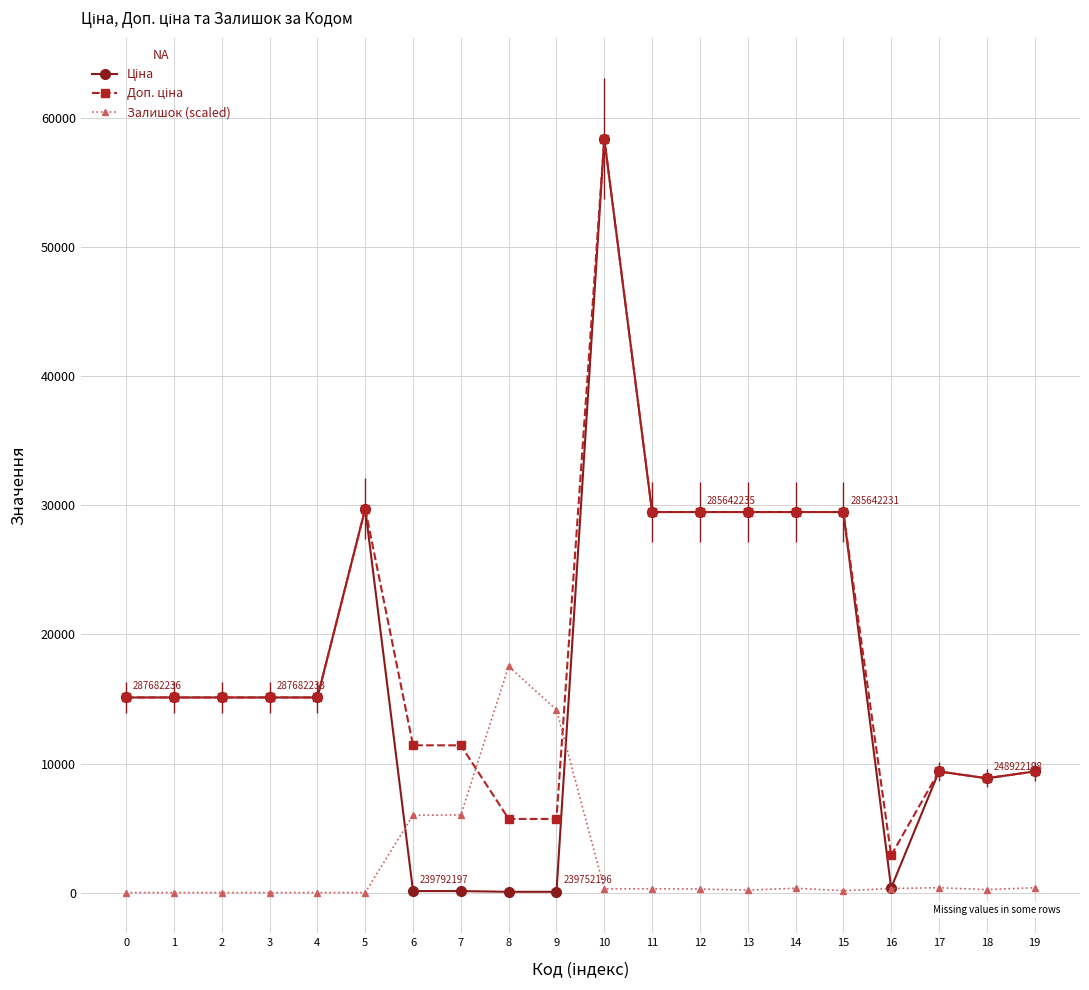

How many lines are shown in the chart?

3